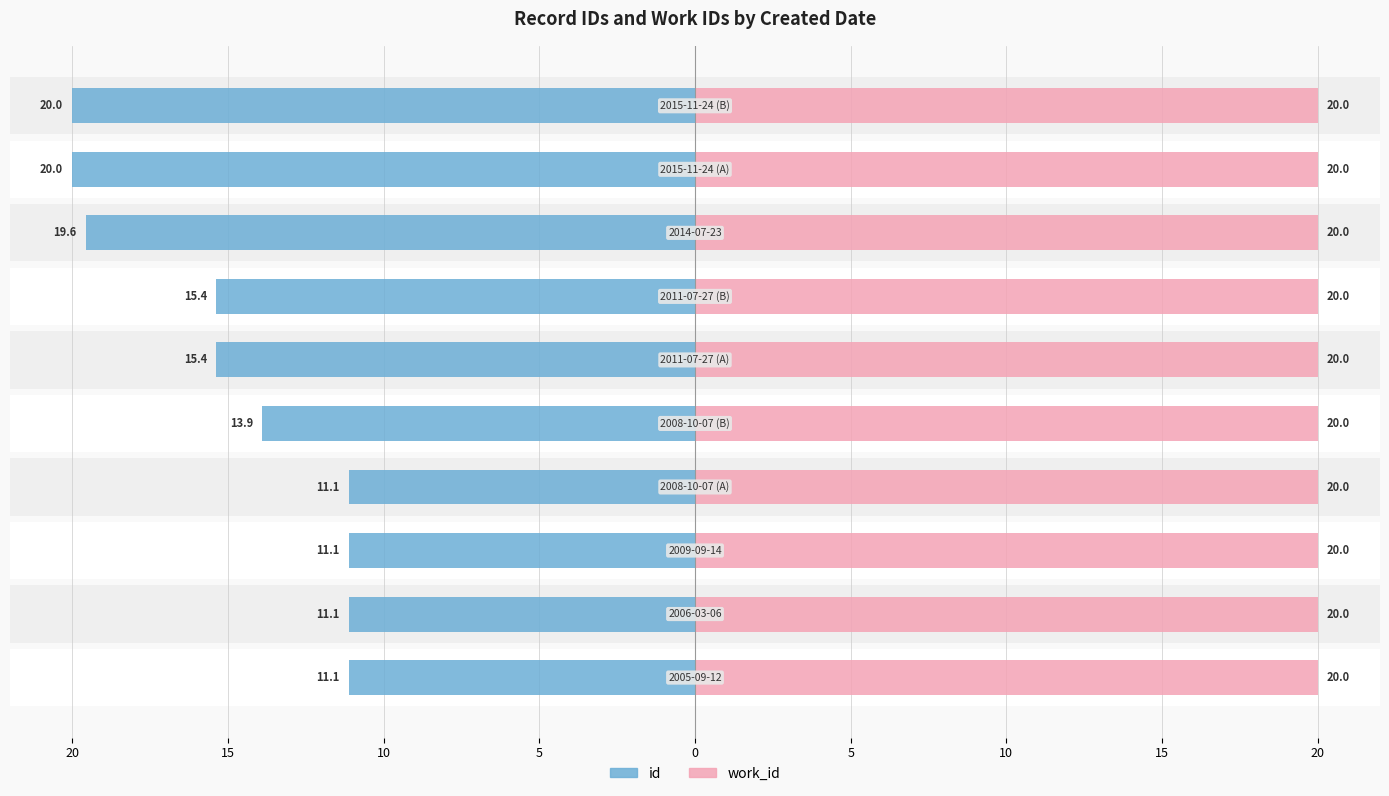

What is the sum of all id values?

-148.7